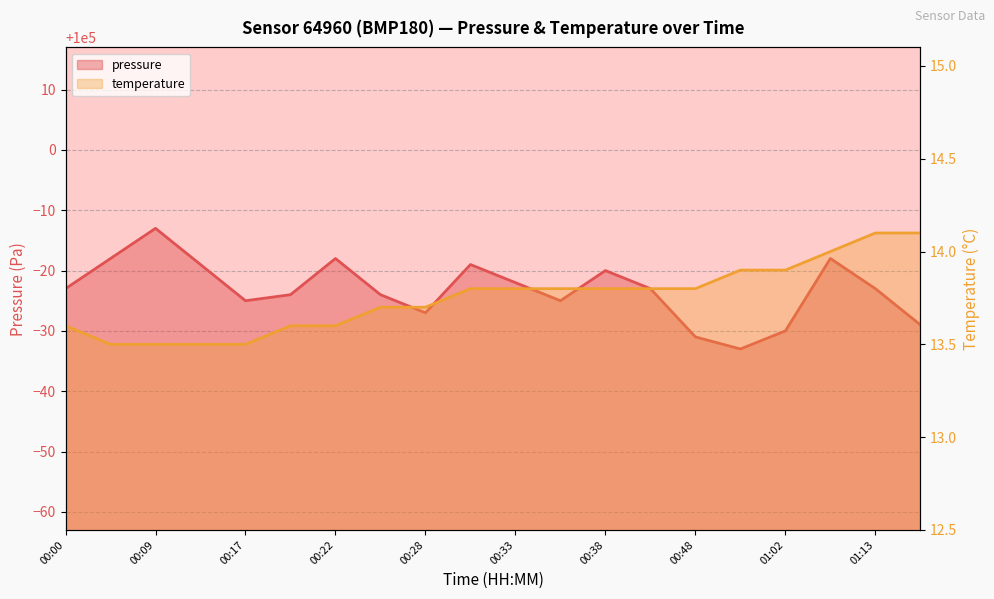

Reading right to left, list all the values displayed in this chart.

pressure: 01:16=99971.0	01:13=99977.0	01:10=99982.0	01:02=99970.0	00:59=99967.0	00:48=99969.0	00:43=99977.0	00:38=99980.0	00:35=99975.0	00:33=99978.0	00:30=99981.0	00:28=99973.0	00:25=99976.0	00:22=99982.0	00:20=99976.0	00:17=99975.0	00:11=99981.0	00:09=99987.0	00:03=99982.0	00:00=99977.0
temperature: 01:16=14.1	01:13=14.1	01:10=14.0	01:02=13.9	00:59=13.9	00:48=13.8	00:43=13.8	00:38=13.8	00:35=13.8	00:33=13.8	00:30=13.8	00:28=13.7	00:25=13.7	00:22=13.6	00:20=13.6	00:17=13.5	00:11=13.5	00:09=13.5	00:03=13.5	00:00=13.6